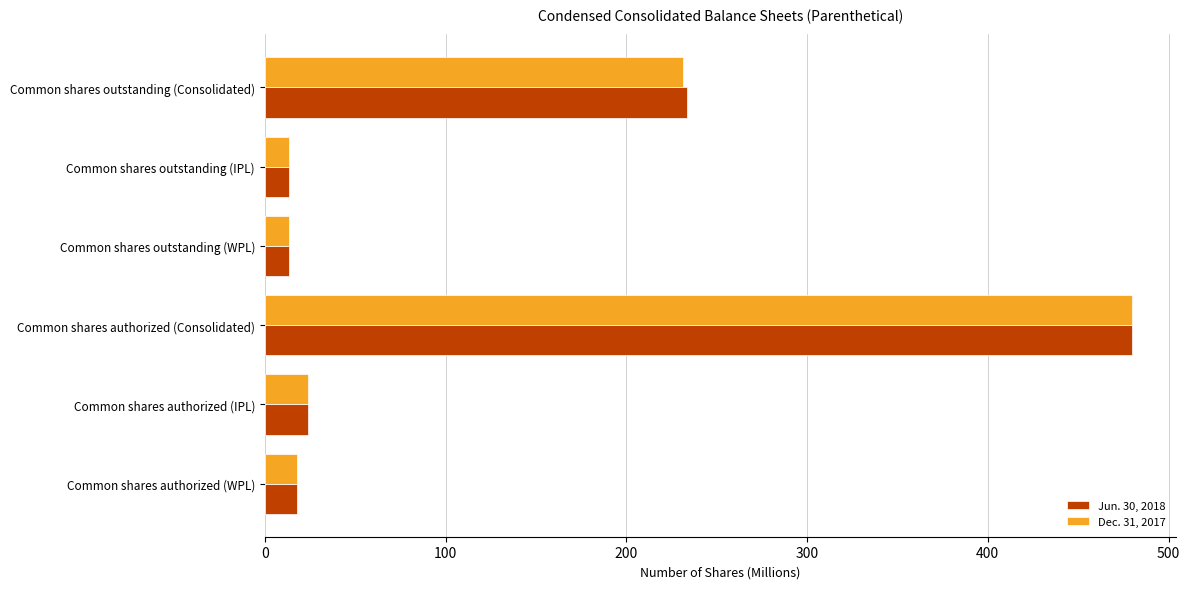

What are all the series names shown in the legend?

Jun. 30, 2018, Dec. 31, 2017